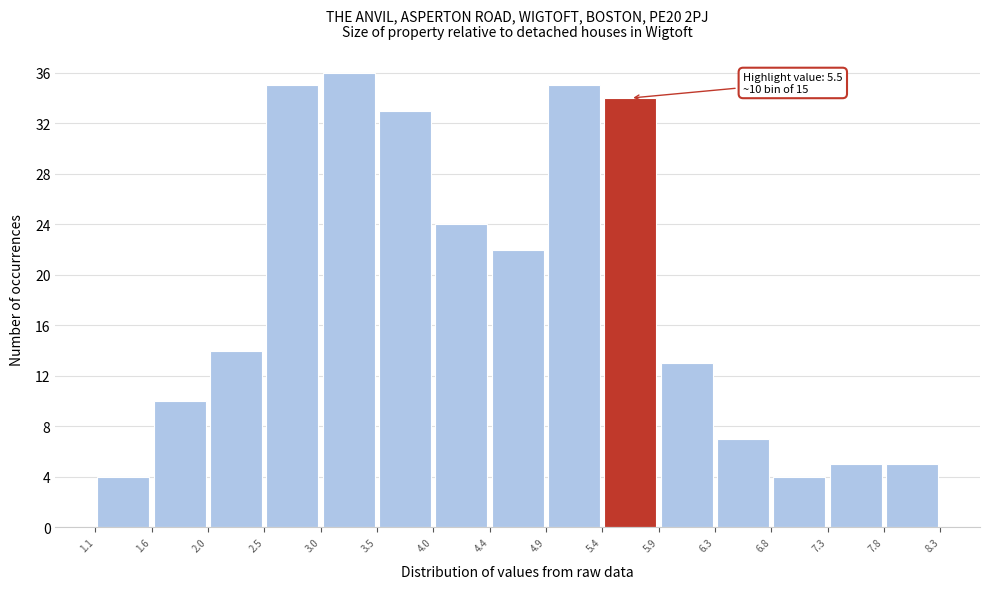

Over which range of the x-axis is the bar tallest?

3.0 to 3.5